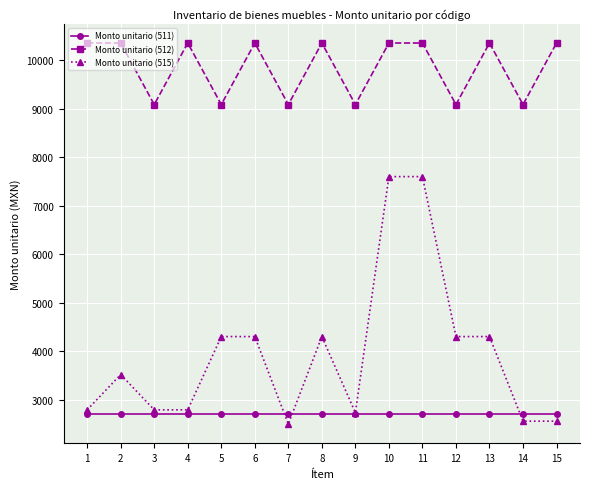

Rank the series by their maximum value, from highest to lowest.

Monto unitario (512), Monto unitario (515), Monto unitario (511)